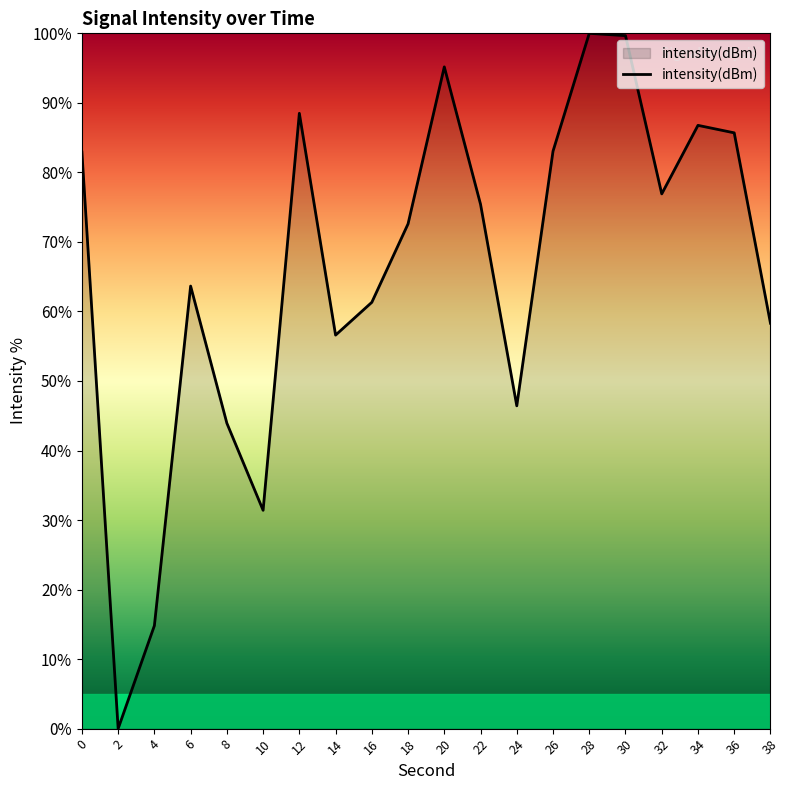

What is the change in value from 0 to 6?

-19.3